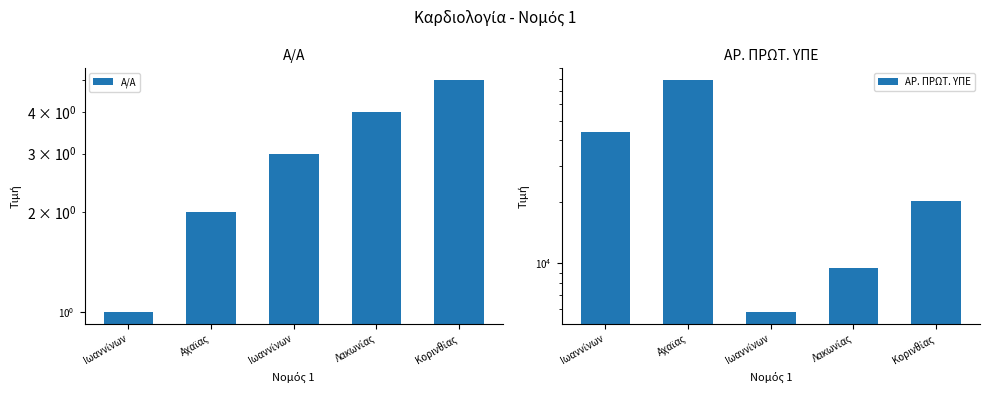

How many bars are there in total?

10